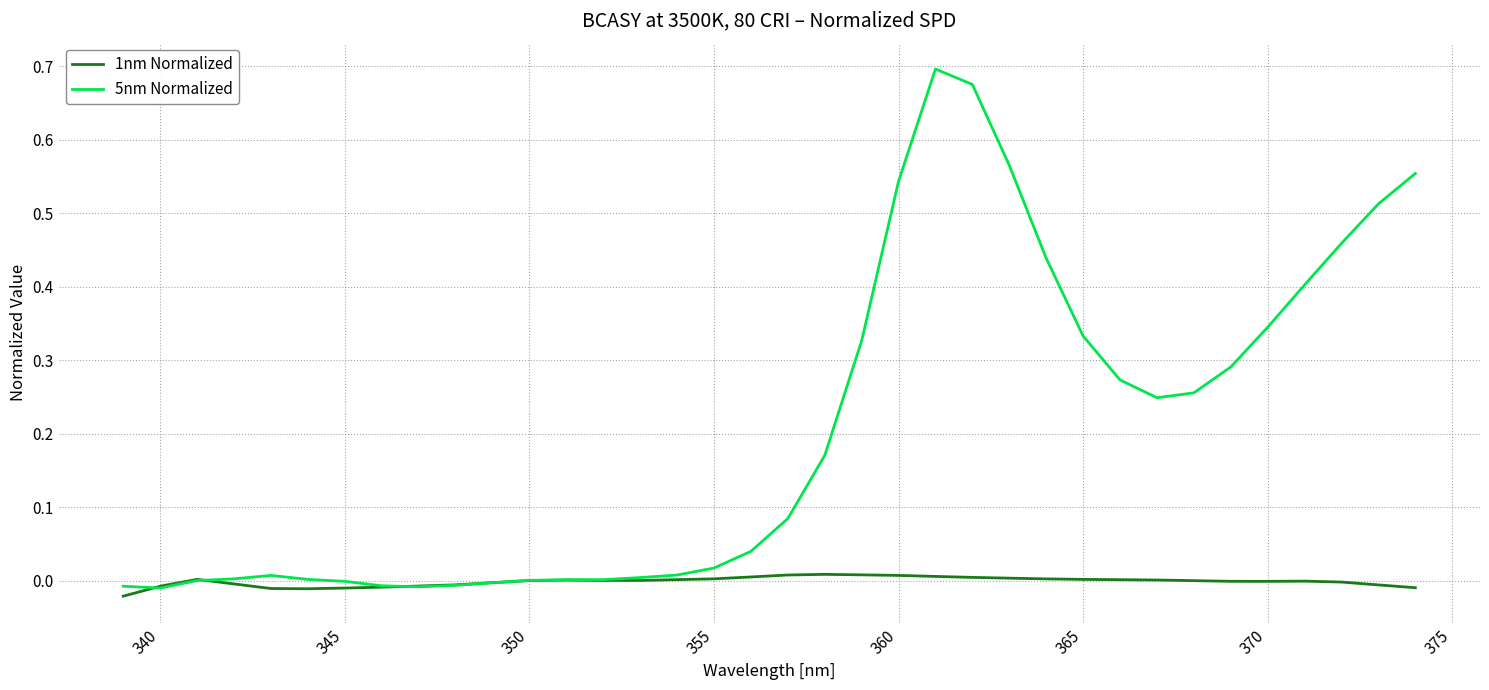

Is this an area chart (filled region under the line)?

No